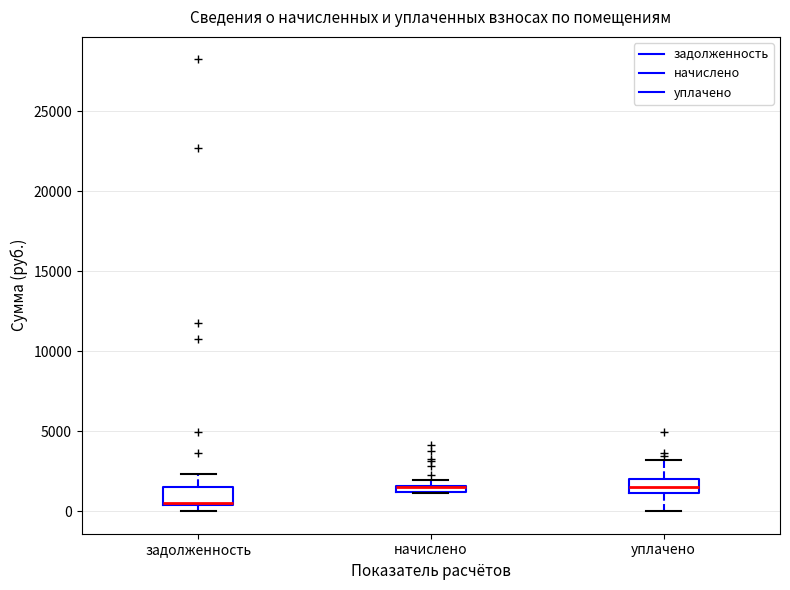

Where does the upper whisker of the box for задолженность end on the y-axis? The values are not printed on the chart, so give them approximately, as read against the axis.

2500